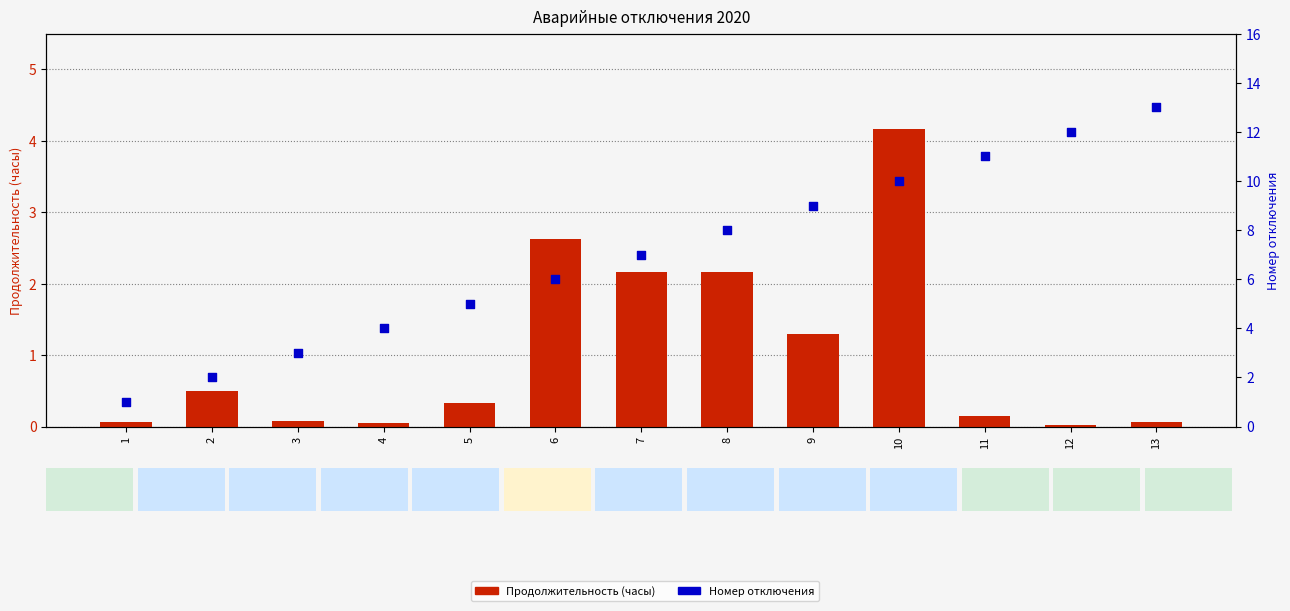

At which category is the sum across all series the highest?

10